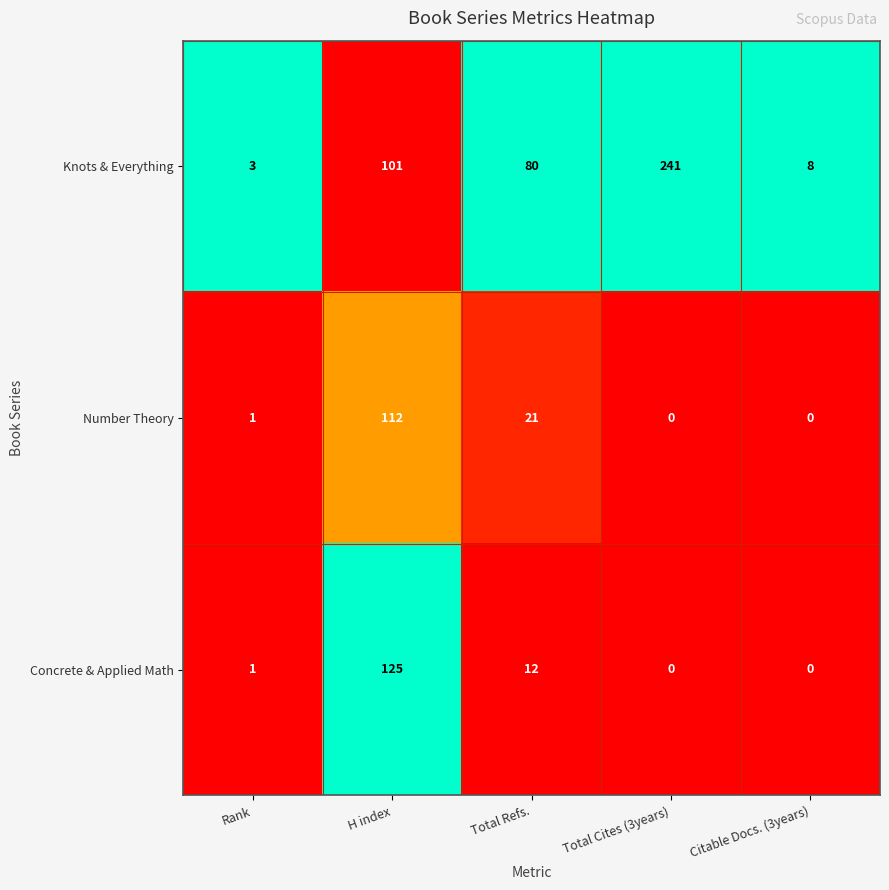

The Concrete & Applied Math series shows 74 at Citable Docs. (3years). True or false?

False